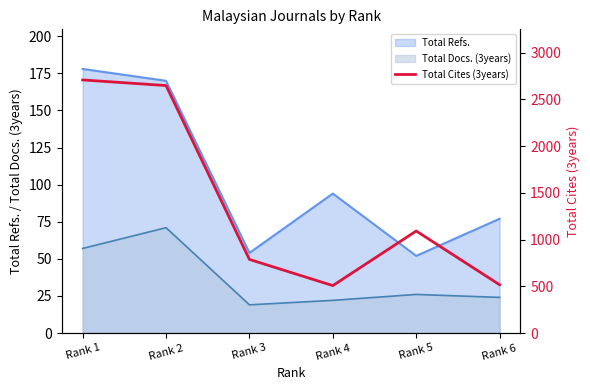

The value of Total Docs. (3years) at Rank 3 is 11. True or false?

False